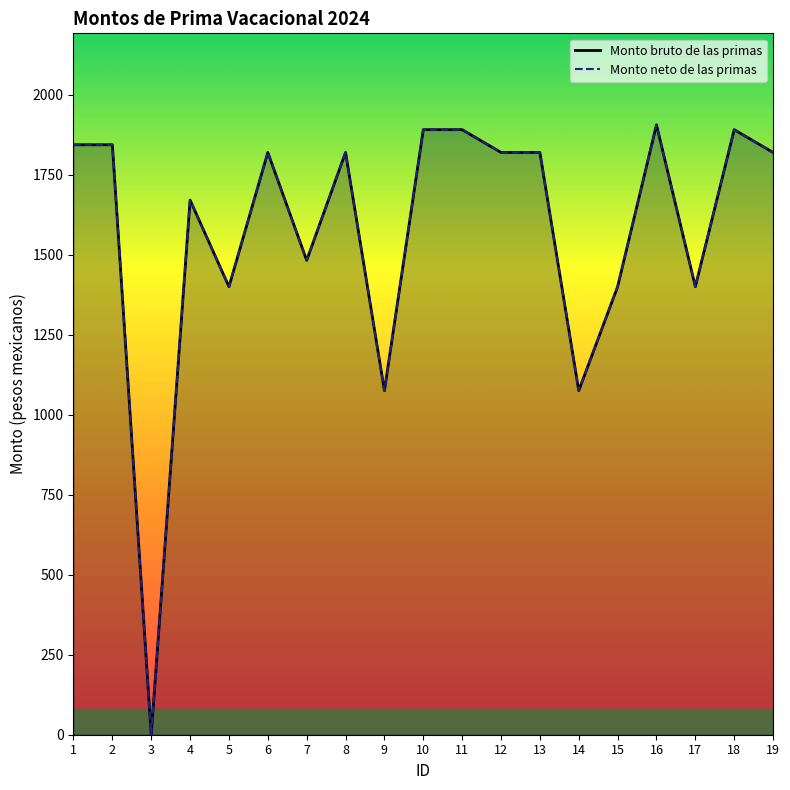

Rank the series by their maximum value, from lowest to highest.

Monto bruto de las primas, Monto neto de las primas